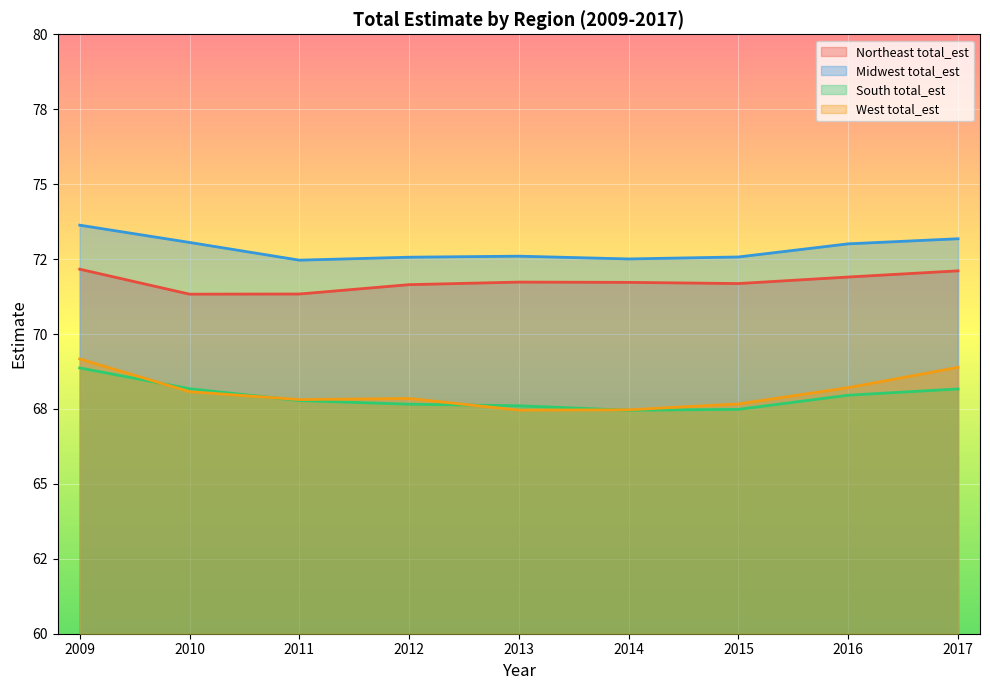

In Northeast total_est, how many points are higher than both neighbors (excluding endpoints)?

1